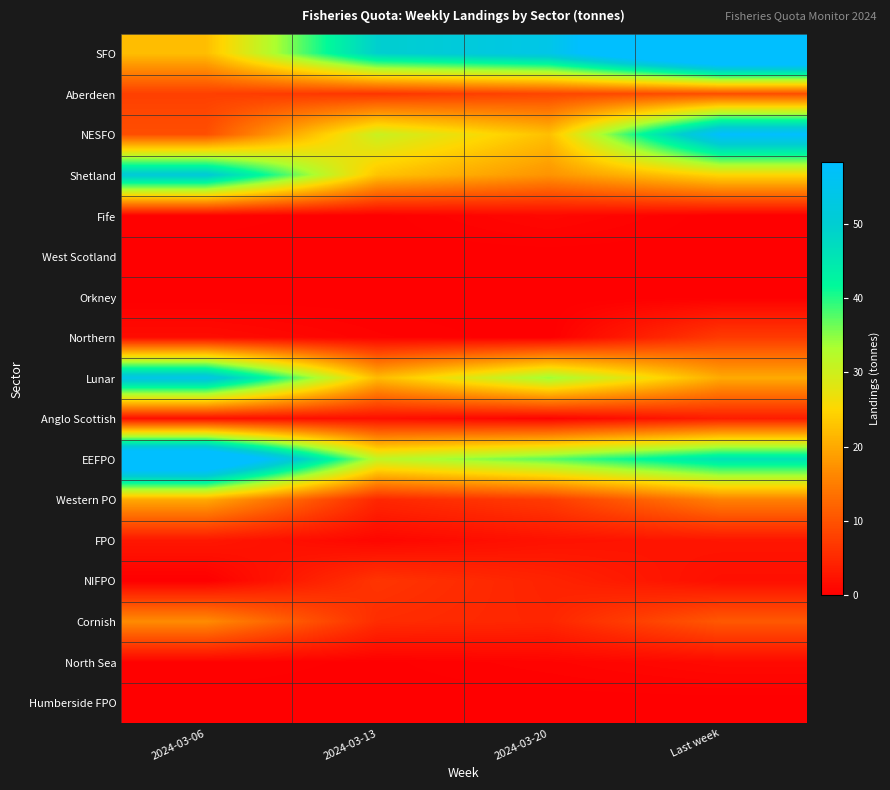

What is the total value across all series at 2024-03-06?

261.2